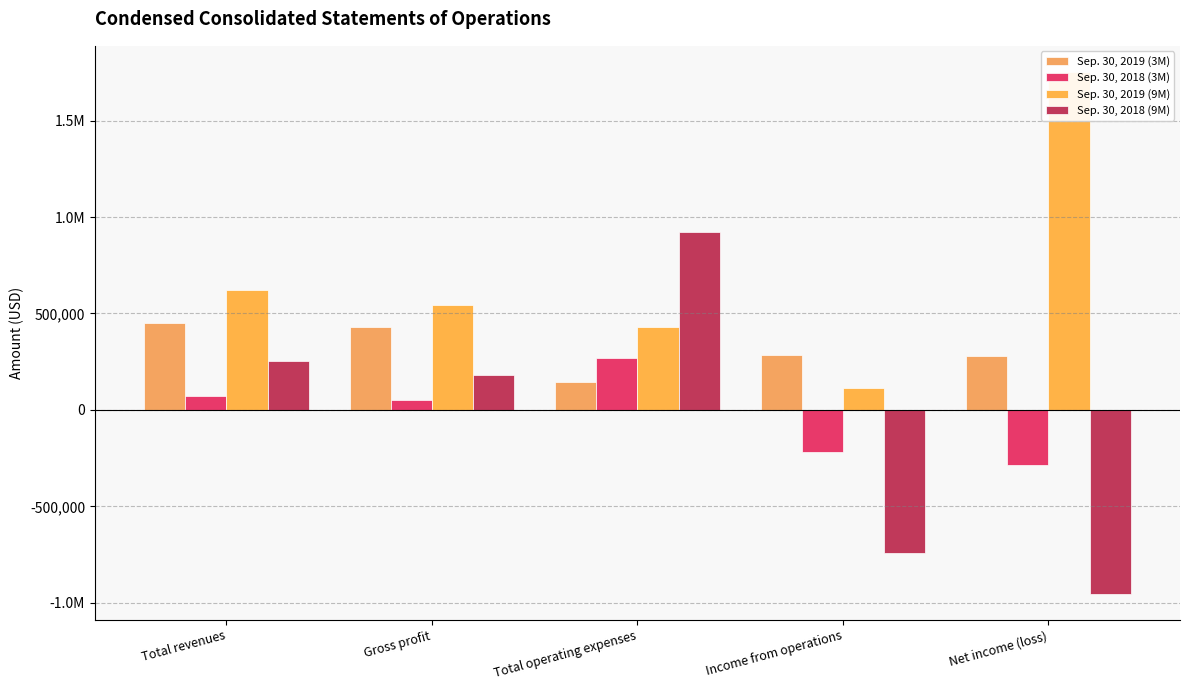

Reading left to right, what are all the values shown in this chart?

Sep. 30, 2019 (3M): 451889	429843	144746	285097	280453
Sep. 30, 2018 (3M): 74305	50878	271054	-220176	-283539
Sep. 30, 2019 (9M): 621838	542400	430685	111715	1752826
Sep. 30, 2018 (9M): 252097	180215	923294	-743079	-953185